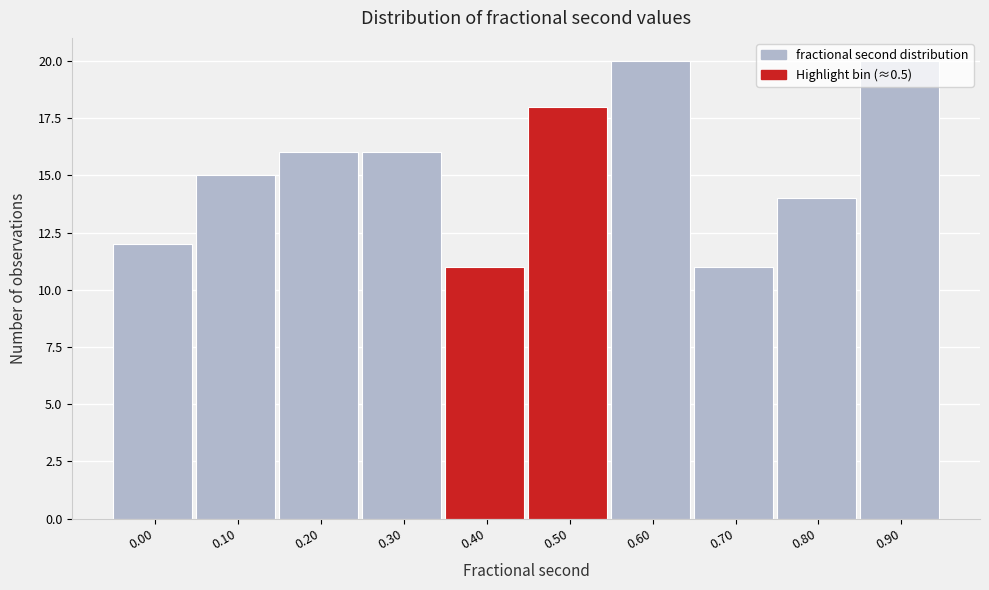

What is the sum of all values?

153